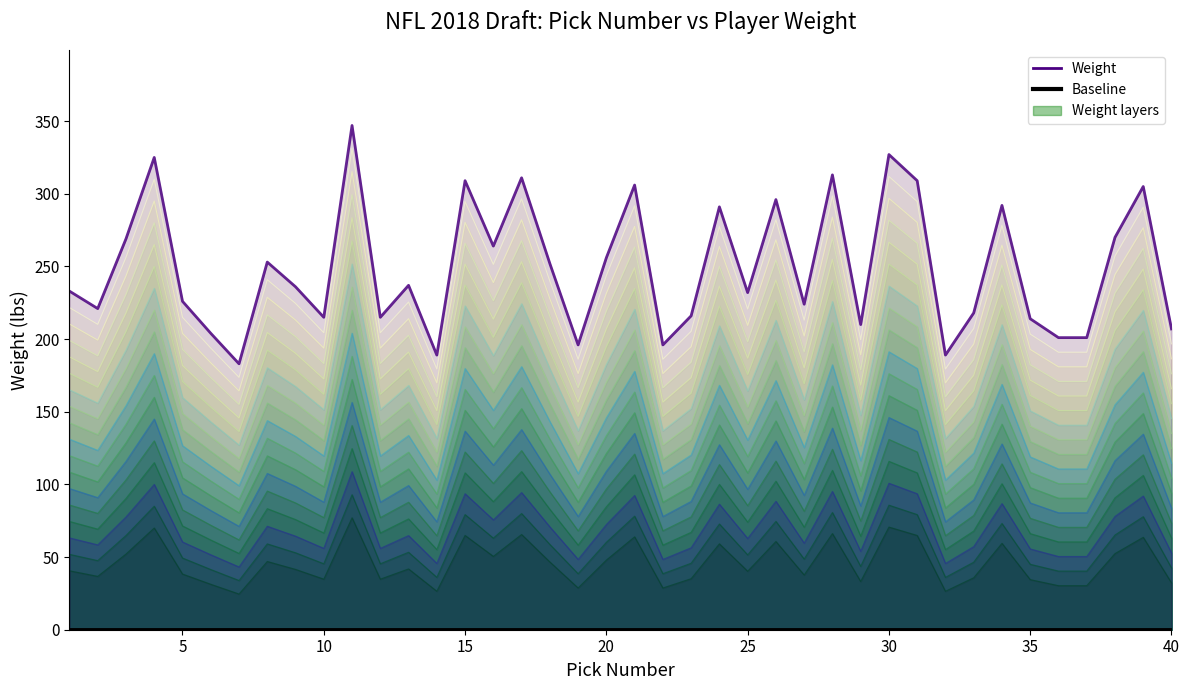

Which category has the lowest value across all series?

7